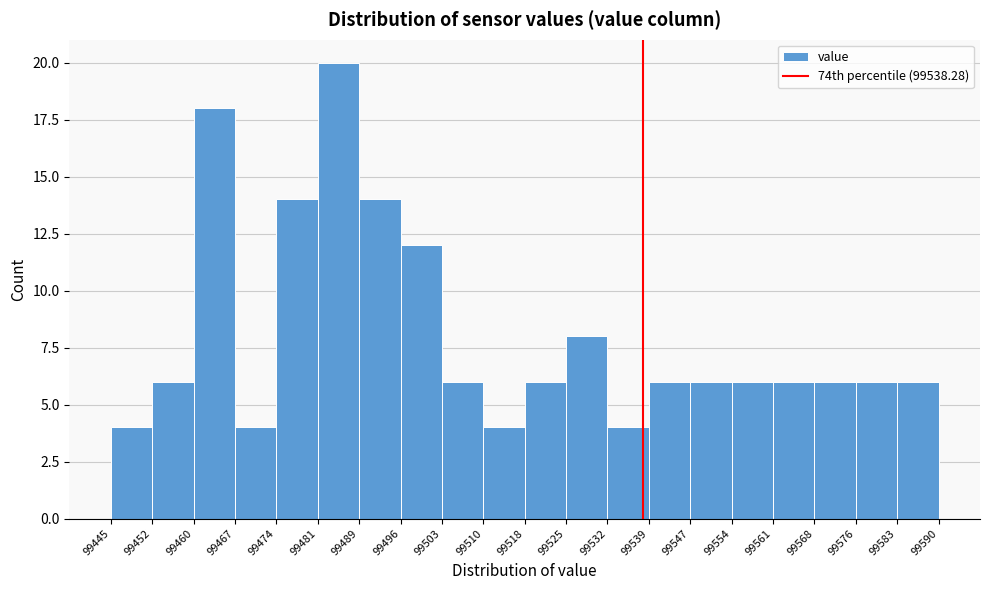

Reading left to right, transcribe this chart: for each bar, give the range it covers on the x-axis and its height. The values are not printed on the chart, so give them approximately, as read against the axis.

99445 to 99452: 4
99452 to 99460: 6
99460 to 99467: 18
99467 to 99474: 4
99474 to 99481: 14
99481 to 99489: 20
99489 to 99496: 14
99496 to 99503: 12
99503 to 99510: 6
99510 to 99518: 4
99518 to 99525: 6
99525 to 99532: 8
99532 to 99539: 4
99539 to 99547: 6
99547 to 99554: 6
99554 to 99561: 6
99561 to 99568: 6
99568 to 99576: 6
99576 to 99583: 6
99583 to 99590: 6